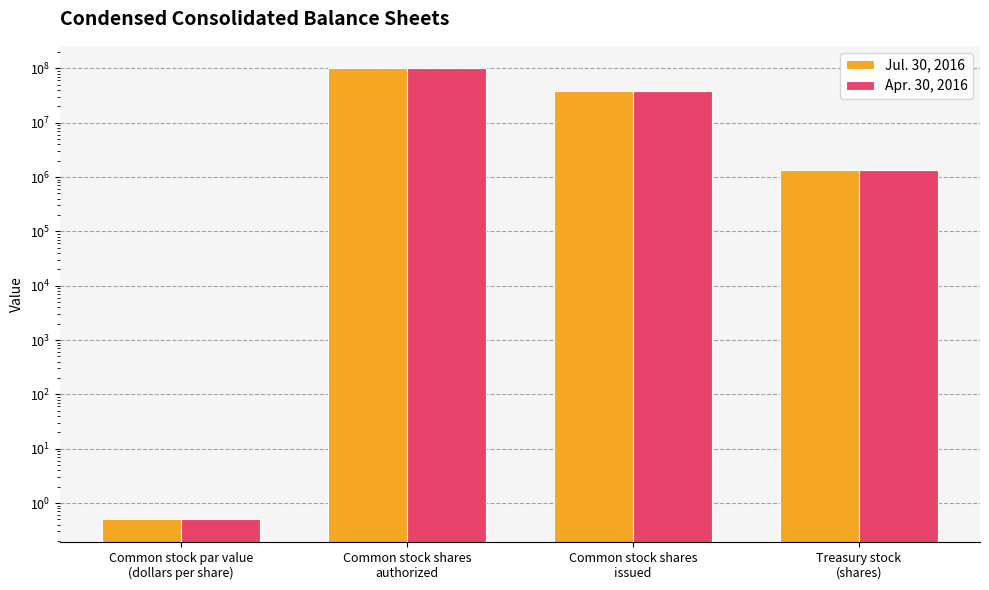

Which series has the largest total across all categories?

Jul. 30, 2016